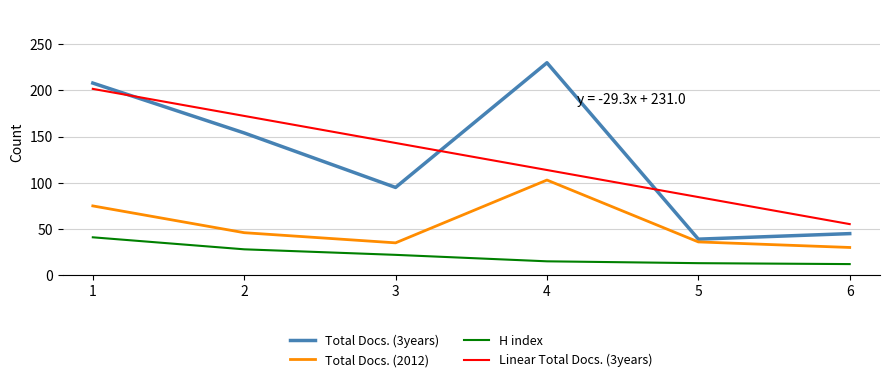

What are all the series names shown in the legend?

Total Docs. (3years), Total Docs. (2012), H index, Linear Total Docs. (3years)